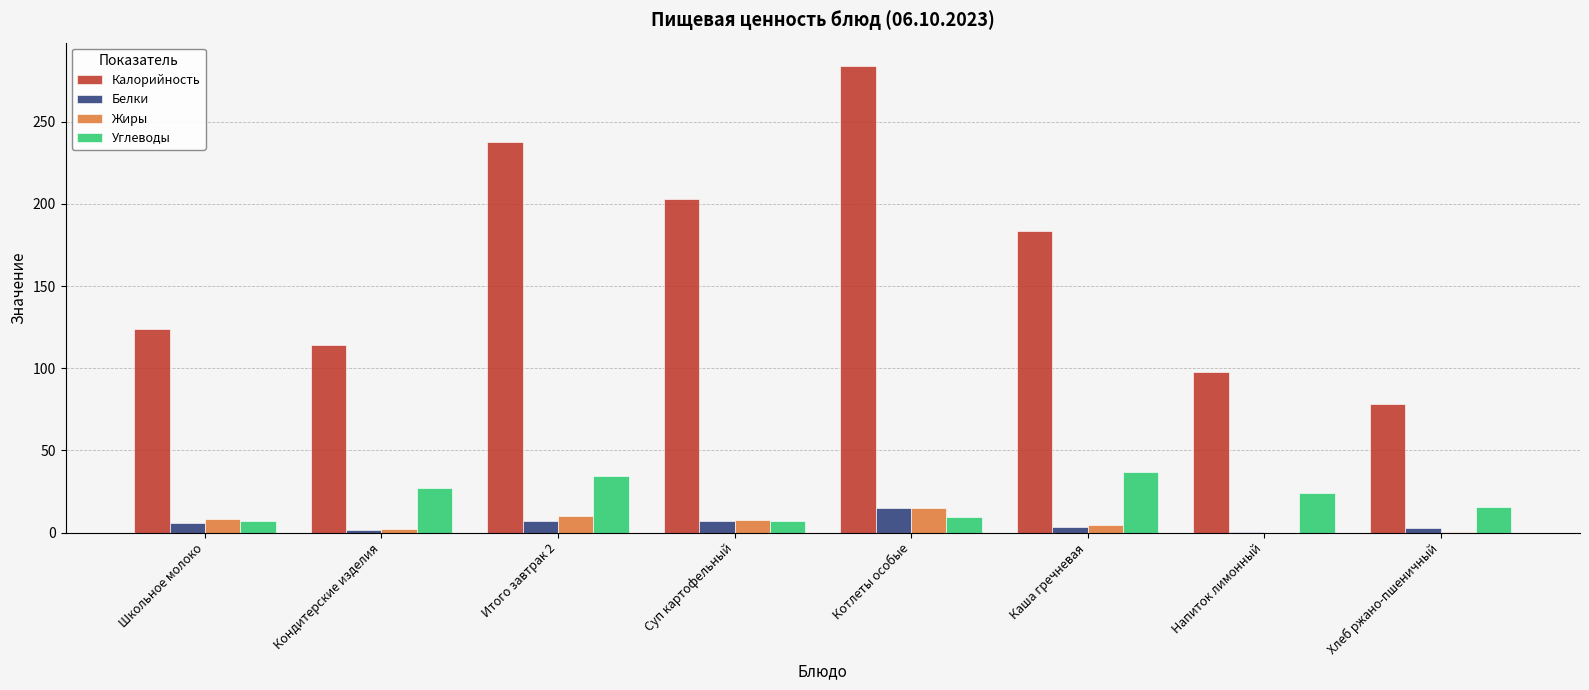

Which series changed the most between Школьное молоко and Итого завтрак 2?

Калорийность